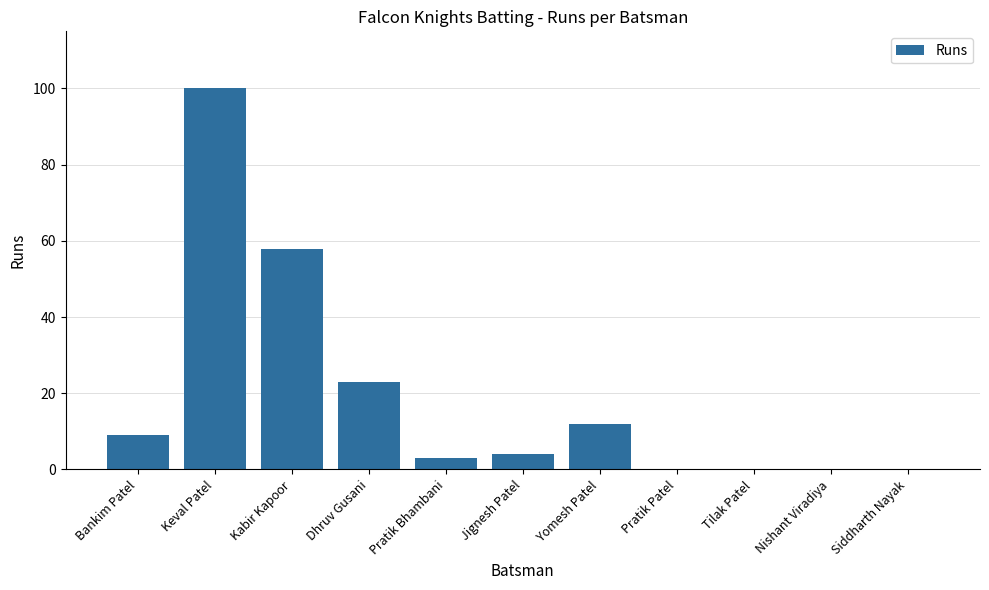

What is the sum of the values at Yomesh Patel and Bankim Patel?

21